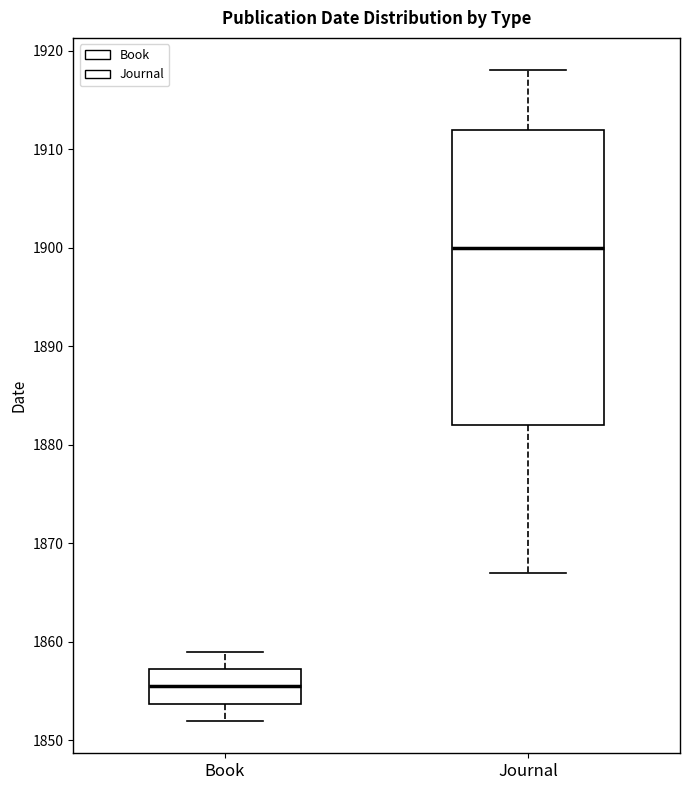

Where does the median line of the box for Journal sit on the y-axis? The values are not printed on the chart, so give them approximately, as read against the axis.

1900